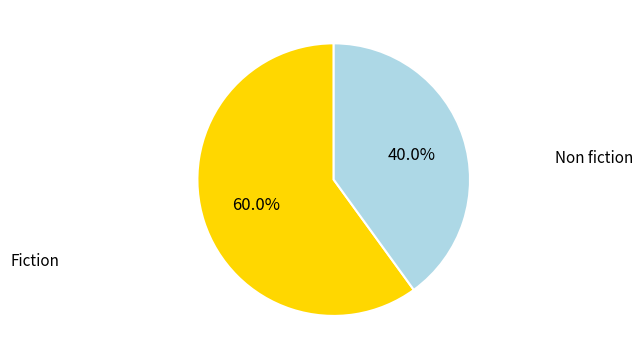

How many slices are in this pie chart?

2